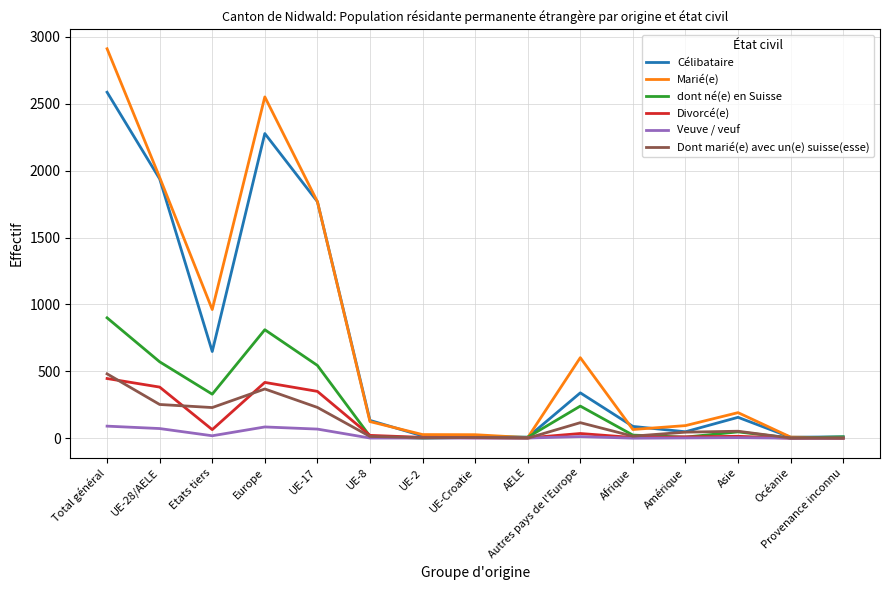

Is the value of Marié(e) at Océanie greater than the value of Veuve / veuf at Total général?

No